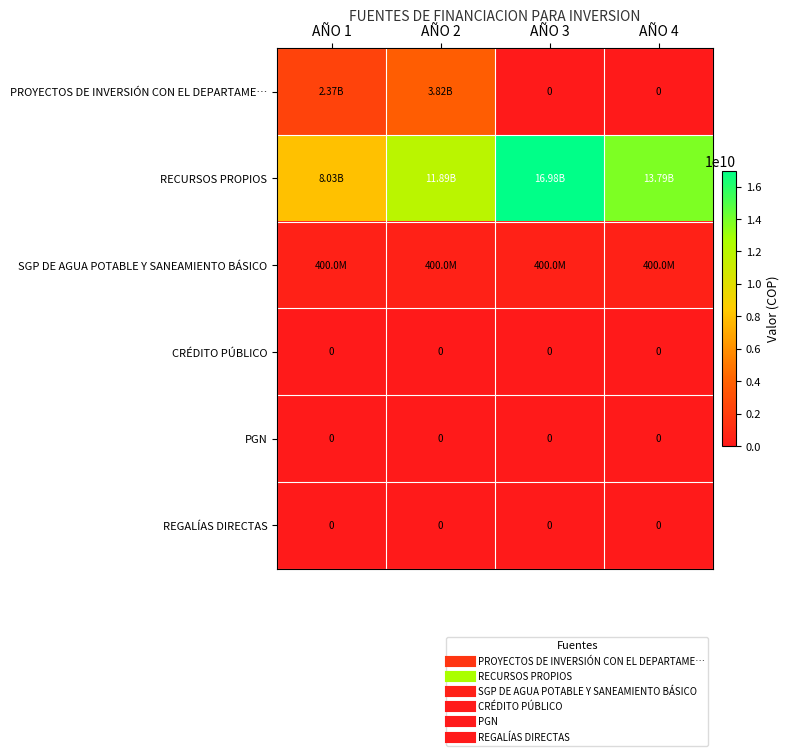

Rank the series by their maximum value, from highest to lowest.

RECURSOS PROPIOS, PROYECTOS DE INVERSIÓN CON EL DEPARTAME…, SGP DE AGUA POTABLE Y SANEAMIENTO BÁSICO, CRÉDITO PÚBLICO, PGN, REGALÍAS DIRECTAS